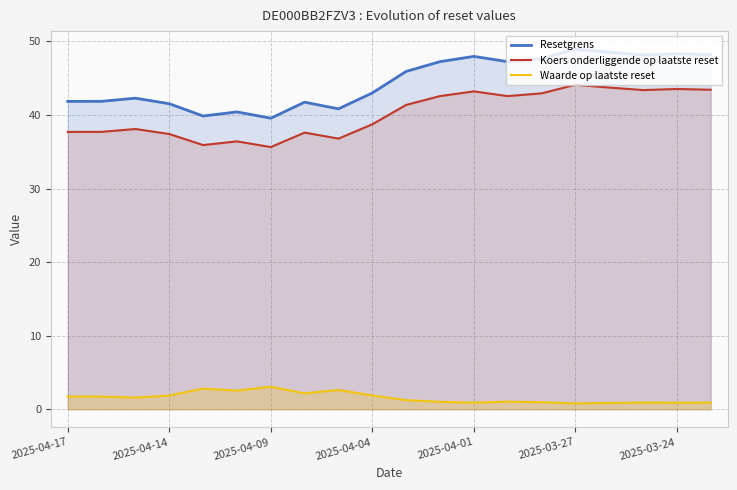

True or false: Waarde op laatste reset has a value of 1.3 at 19.

False